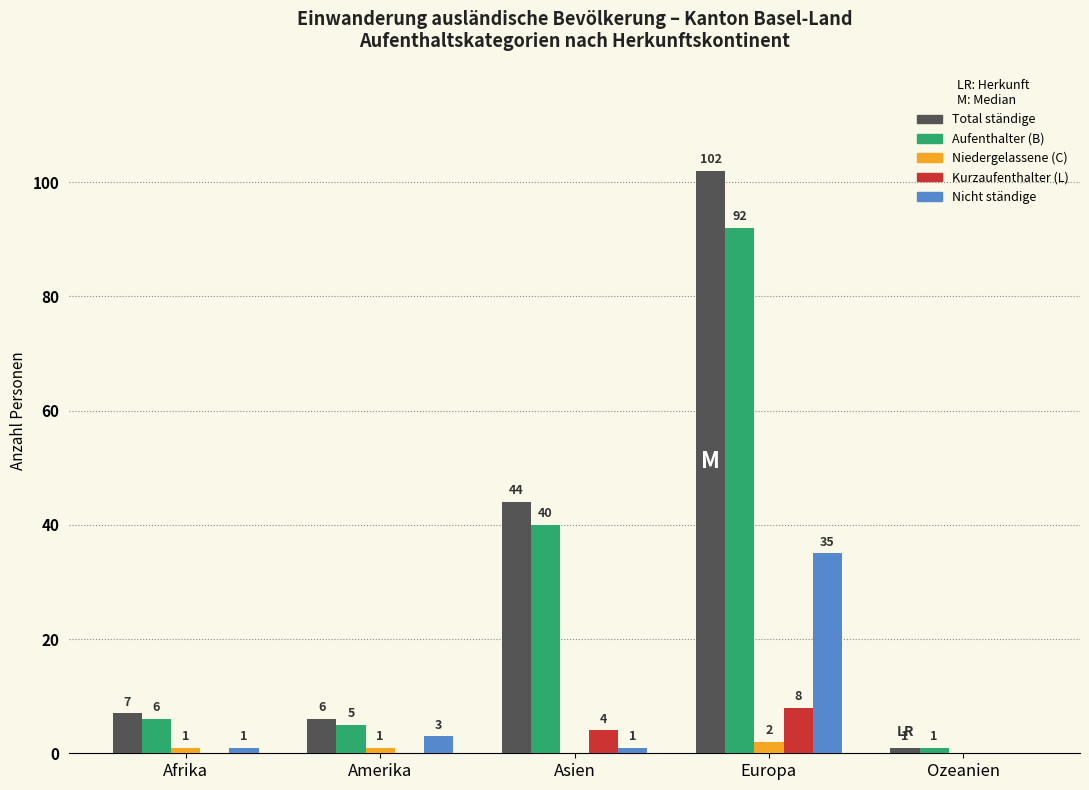

The Aufenthalter (B) series shows 1 at Ozeanien. True or false?

True